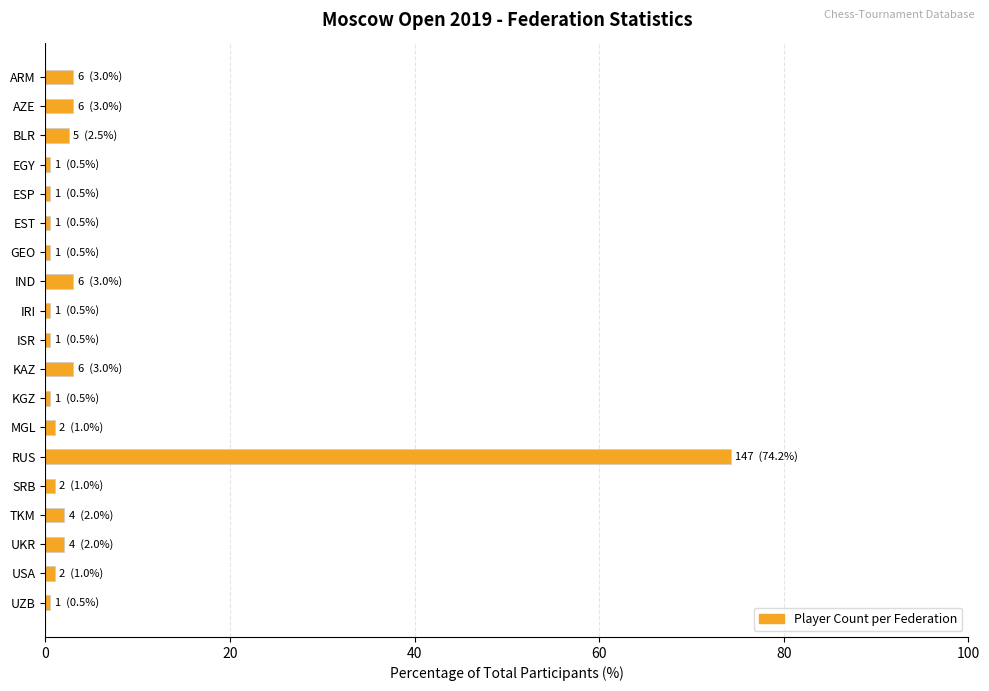

What is the label of the 16th bar from the top?

TKM